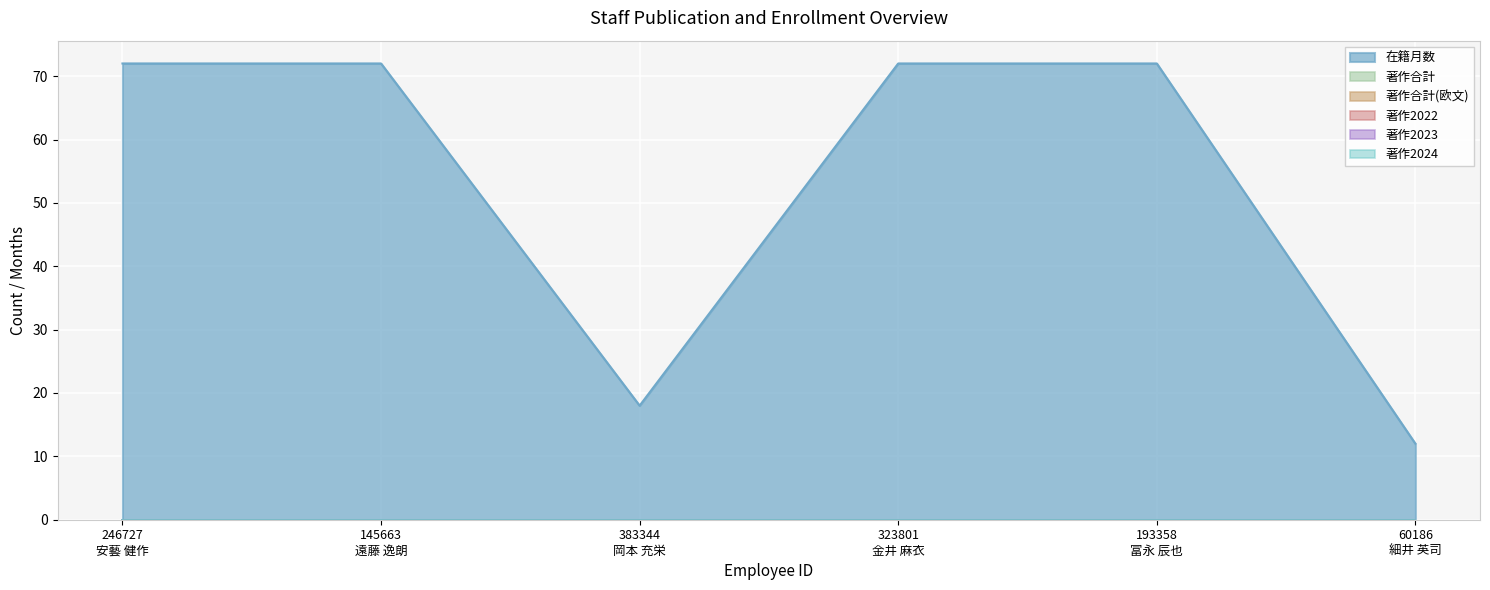

Reading left to right, transcribe all the data shown in this chart.

在籍月数: 246727=72	145663=72	383344=18	323801=72	193358=72	60186=12
著作合計: 246727=0	145663=0	383344=0	323801=0	193358=0	60186=0
著作合計(欧文): 246727=0	145663=0	383344=0	323801=0	193358=0	60186=0
著作2022: 246727=0	145663=0	383344=0	323801=0	193358=0	60186=0
著作2023: 246727=0	145663=0	383344=0	323801=0	193358=0	60186=0
著作2024: 246727=0	145663=0	383344=0	323801=0	193358=0	60186=0